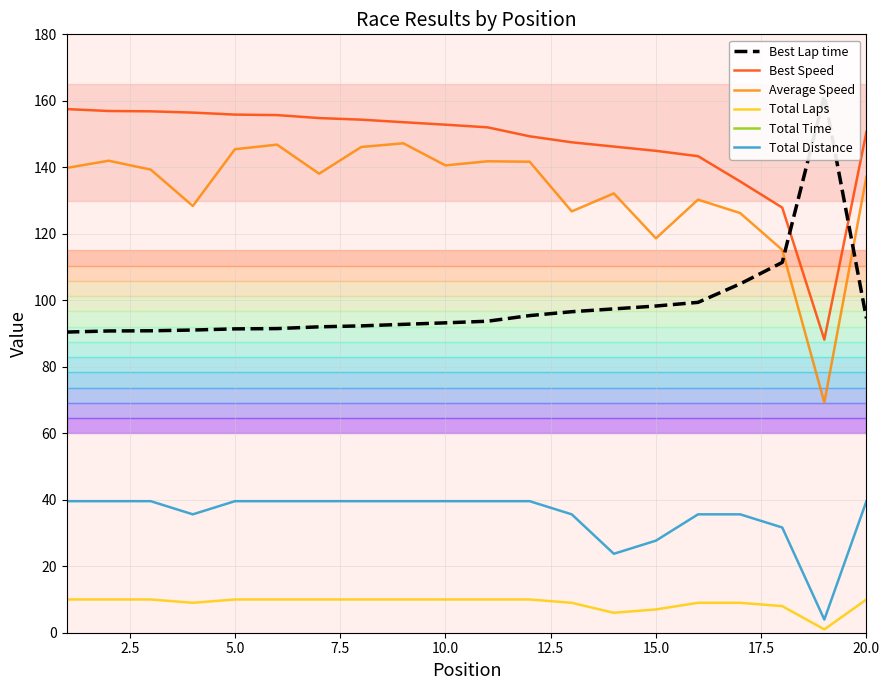

True or false: Best Speed and Average Speed intersect in this chart.

False